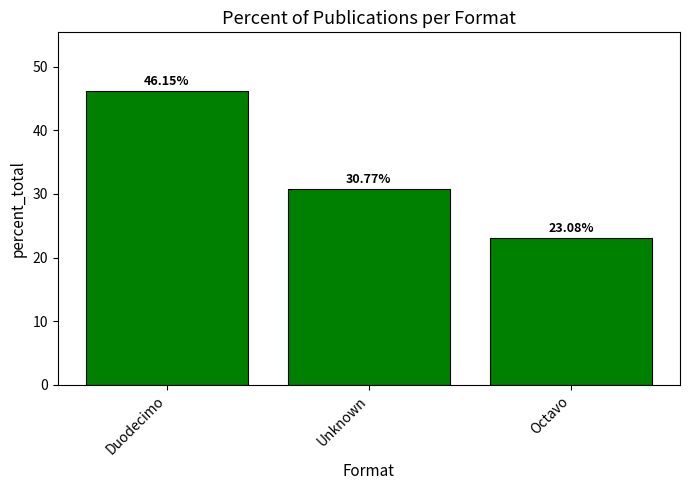

Which label corresponds to the smallest value in the chart?

Octavo